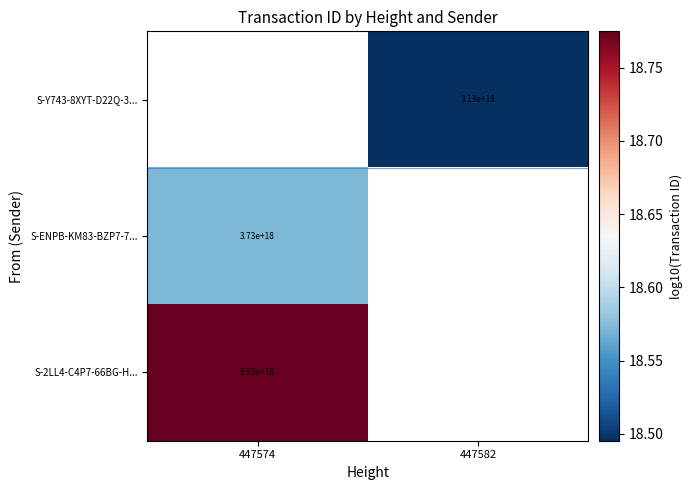

What is the smallest value displayed?

18.5